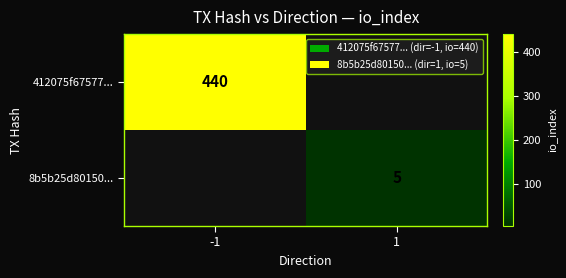

Which label corresponds to the largest value in the chart?

-1